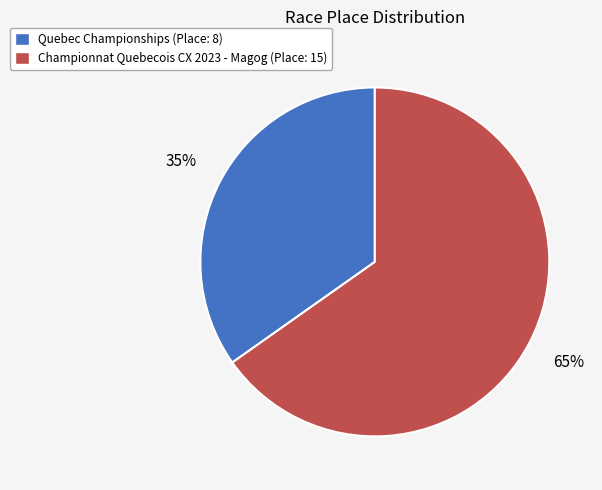

What percentage is the Championnat Quebecois CX 2023 - Magog slice, to the nearest percent?

65%